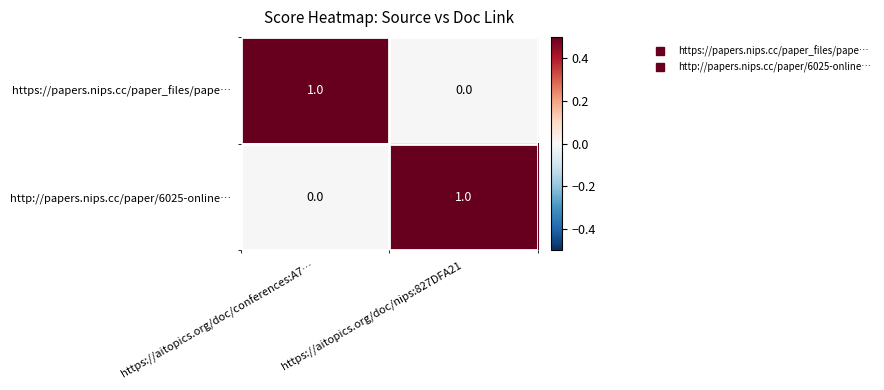

Where is http://papers.nips.cc/paper/6025-online… nearest to the value 0?

https://aitopics.org/doc/conferences:A7…